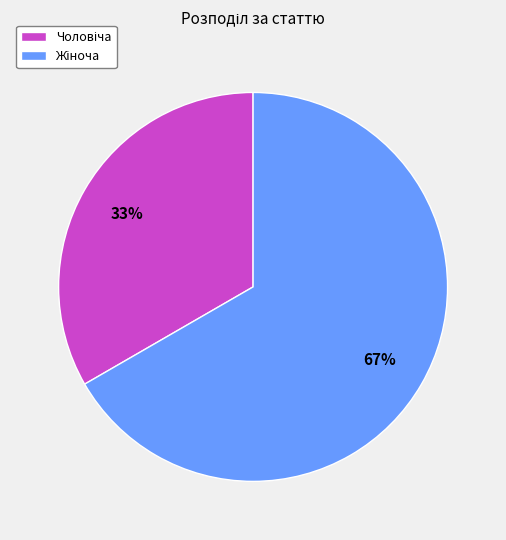

To the nearest percent, what is the average slice percentage?

50%